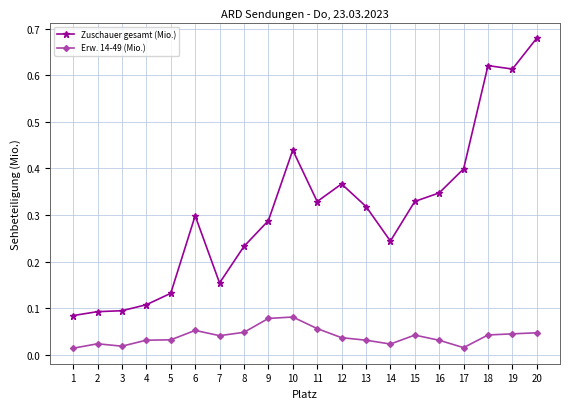

Which category has the highest value across all series?

20